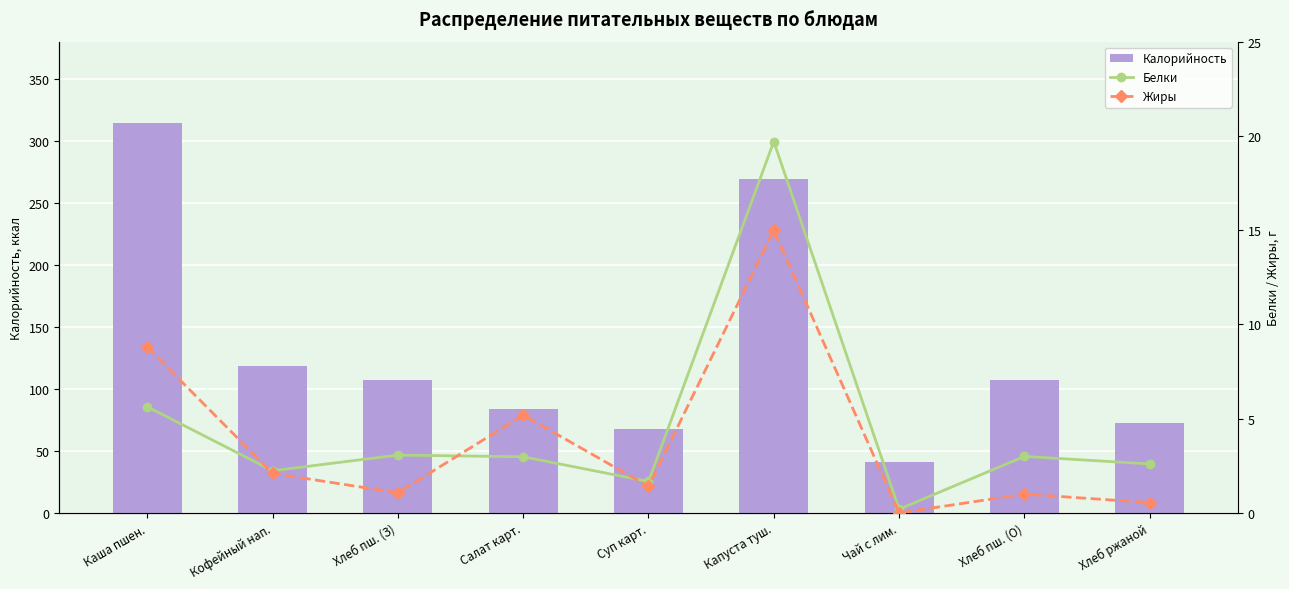

What is the value of the Белки bar at the 3rd from the left?

3.1